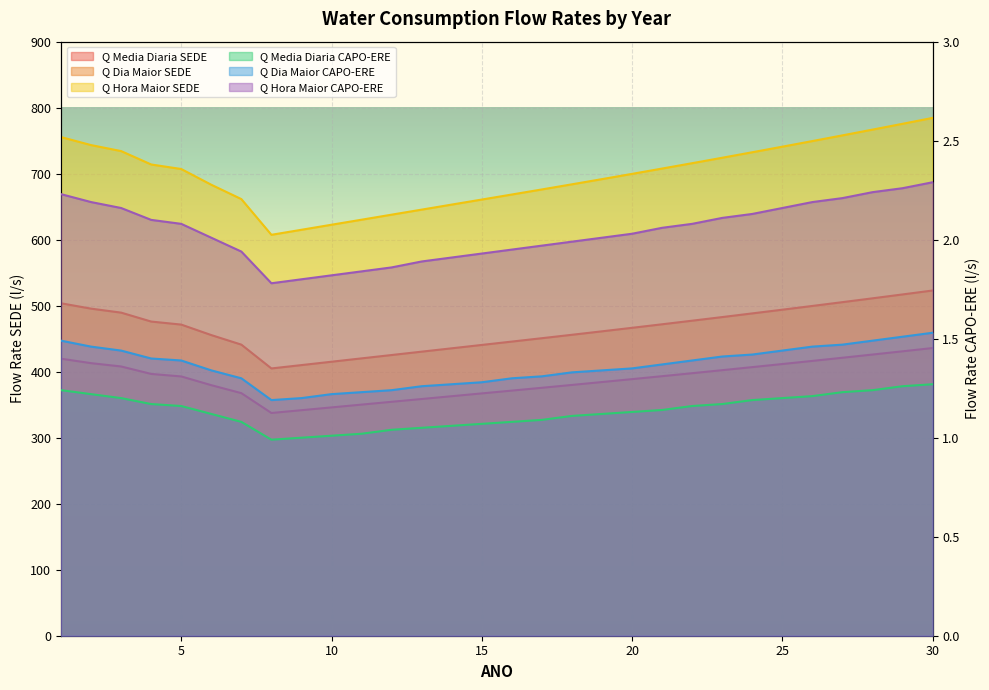

Is the value of Q HORA DE MAIOR CONSUMO AGUA CAPO-ERE (l/s) at 10 greater than the value of Q DIA DE MAIOR CONSUMO AGUA SEDE (l/s) at 24?

No